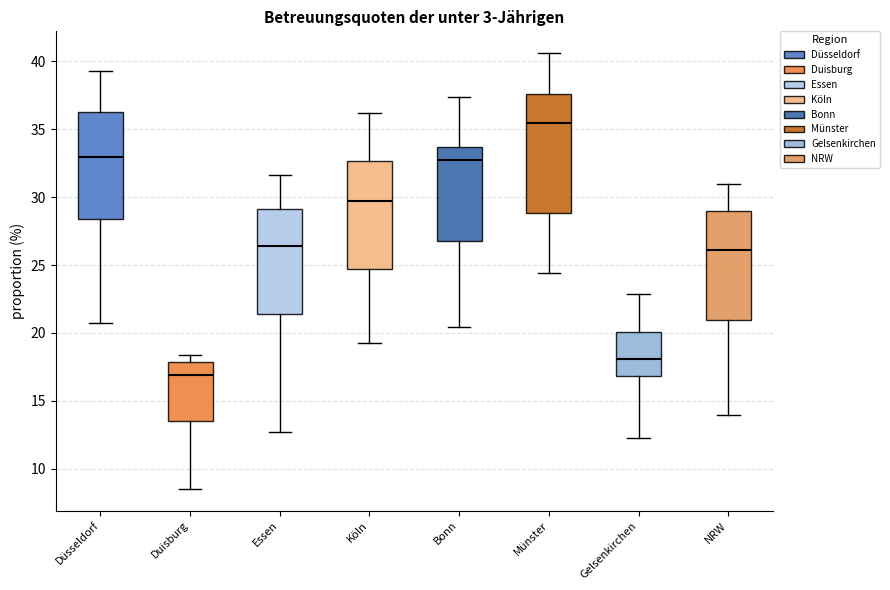

Which box has the lowest median line?

Duisburg